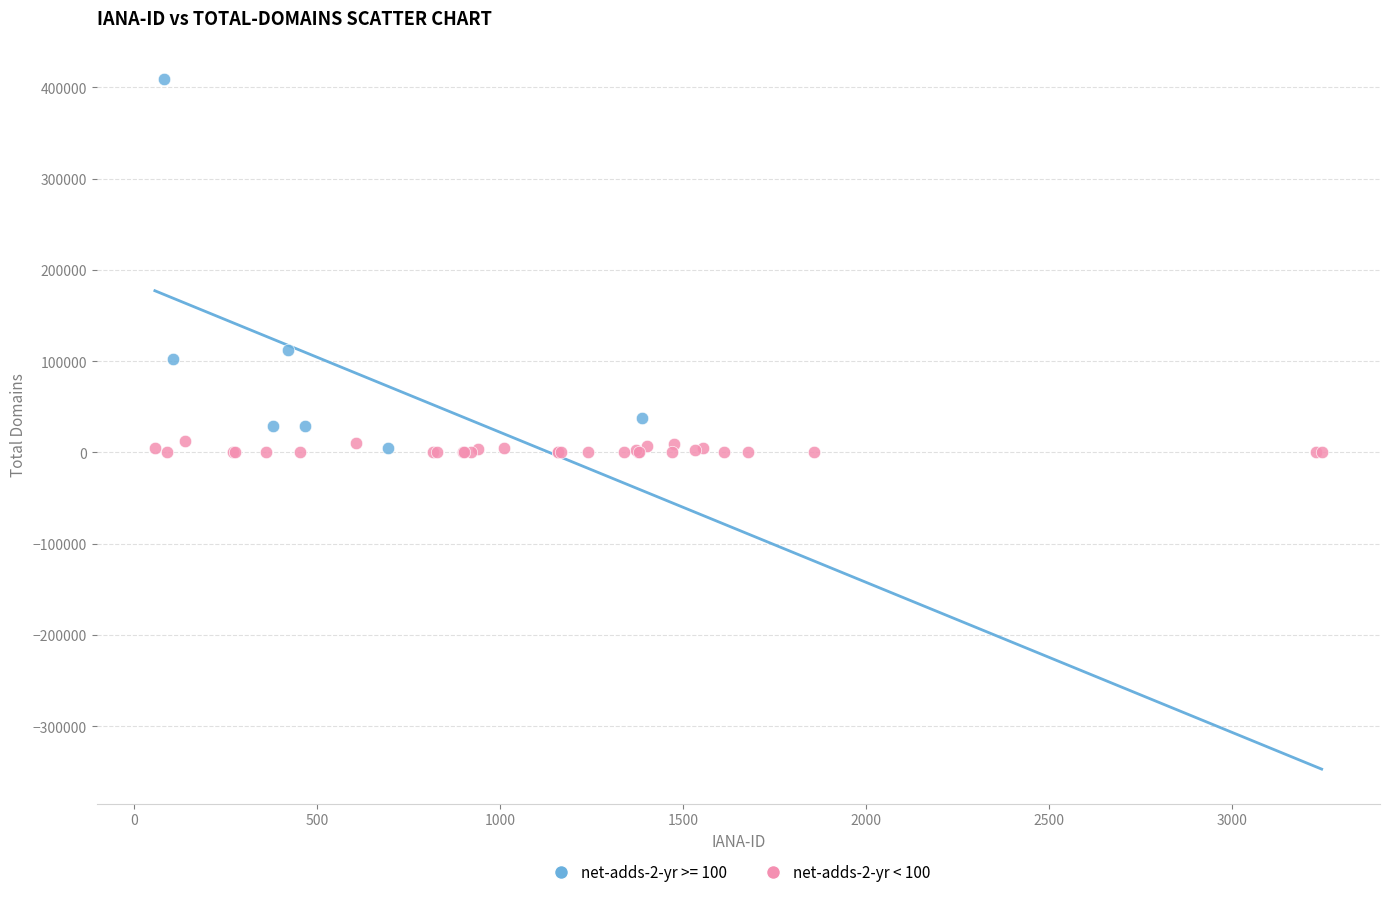

Which series has the widest spread of Y values?

net-adds-2-yr >= 100